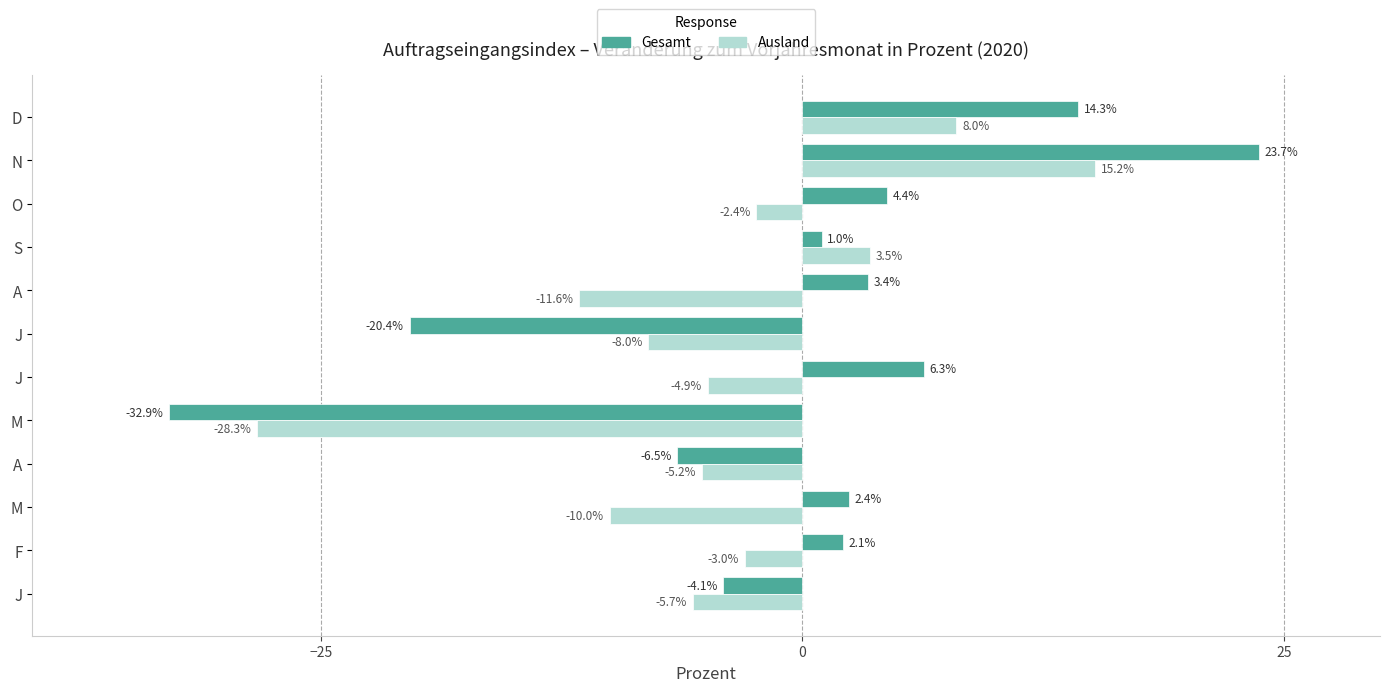

List the series in order of their overall mean, highest first.

Gesamt, Ausland